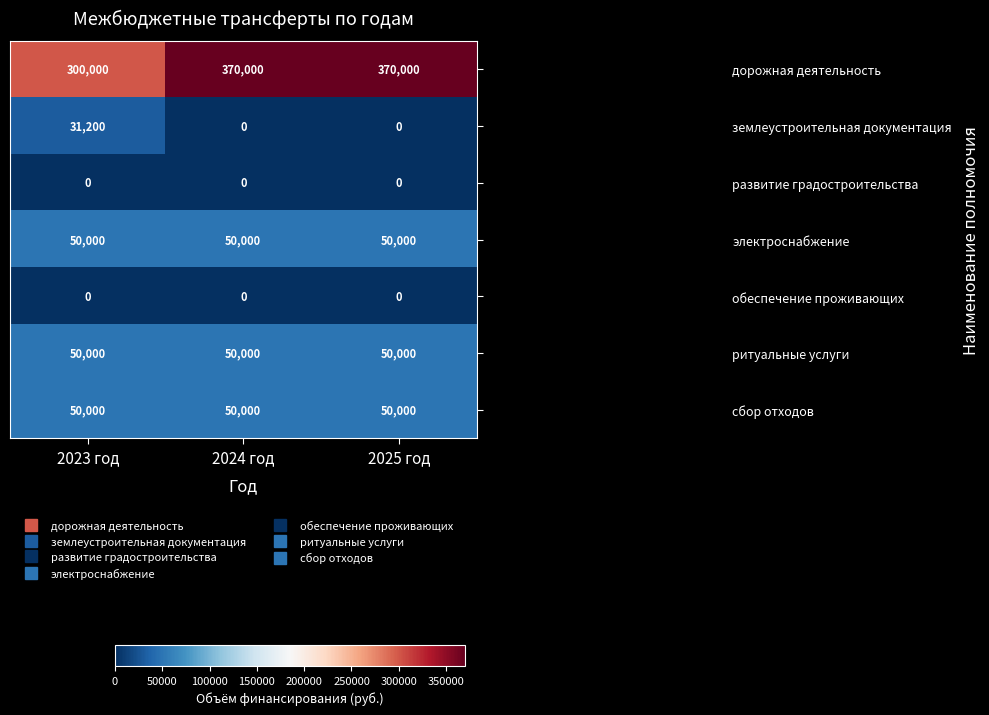

Reading left to right, list all the values displayed in this chart.

дорожная деятельность: 2023 год=300000	2024 год=370000	2025 год=370000
землеустроительная документация: 2023 год=31200	2024 год=0	2025 год=0
развитие градостроительства: 2023 год=0	2024 год=0	2025 год=0
электроснабжение: 2023 год=50000	2024 год=50000	2025 год=50000
обеспечение проживающих: 2023 год=0	2024 год=0	2025 год=0
ритуальные услуги: 2023 год=50000	2024 год=50000	2025 год=50000
сбор отходов: 2023 год=50000	2024 год=50000	2025 год=50000